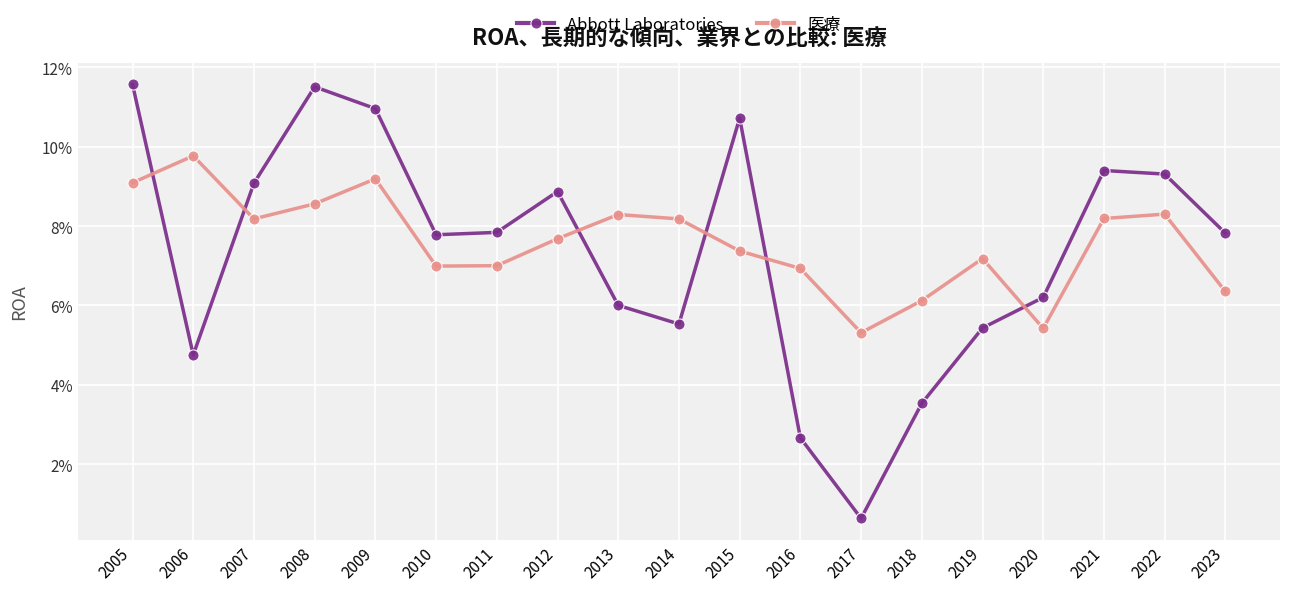

Rank the series by their average value, from lowest to highest.

Abbott Laboratories, 医療